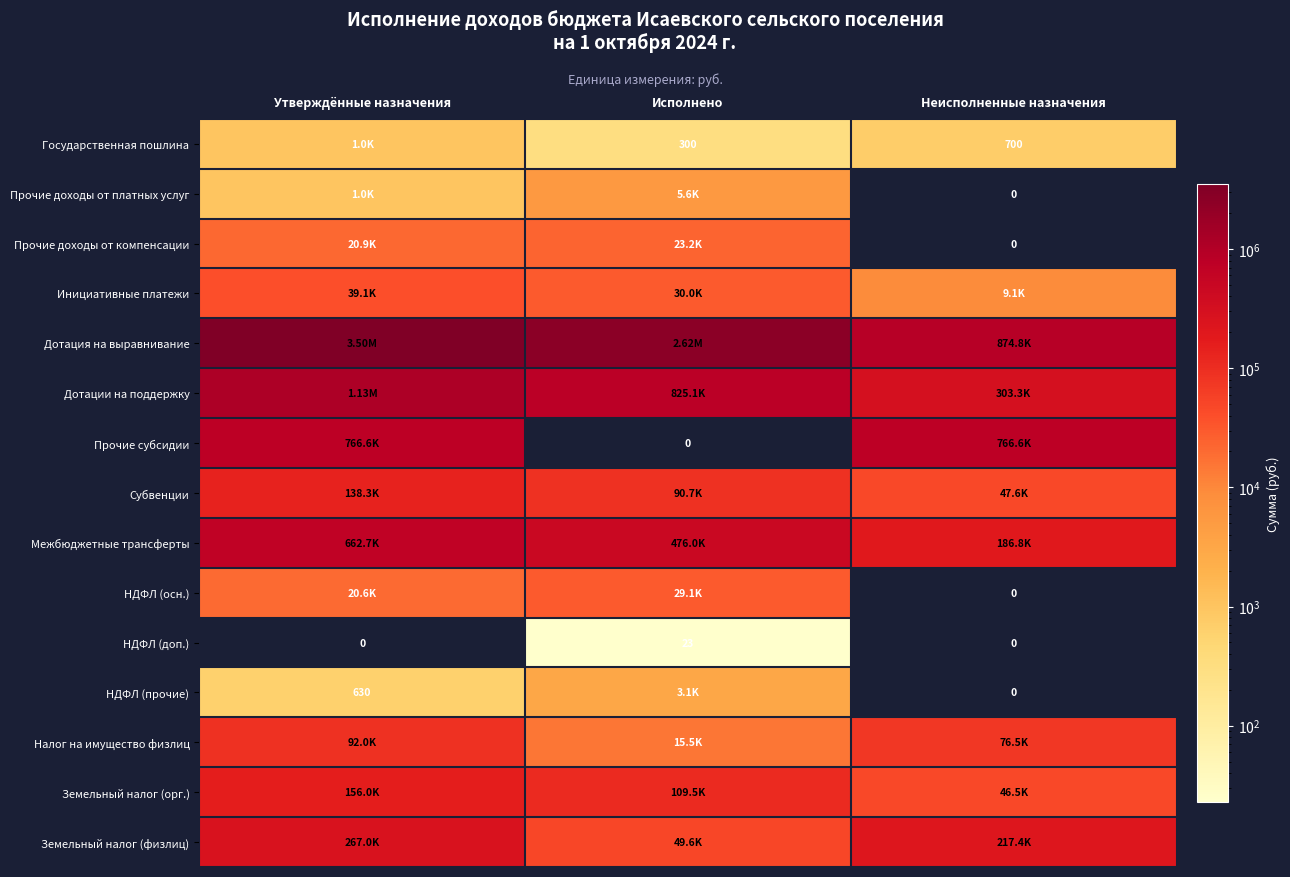

Count the Государственная пошлина values in the range 300 to 1000.

3